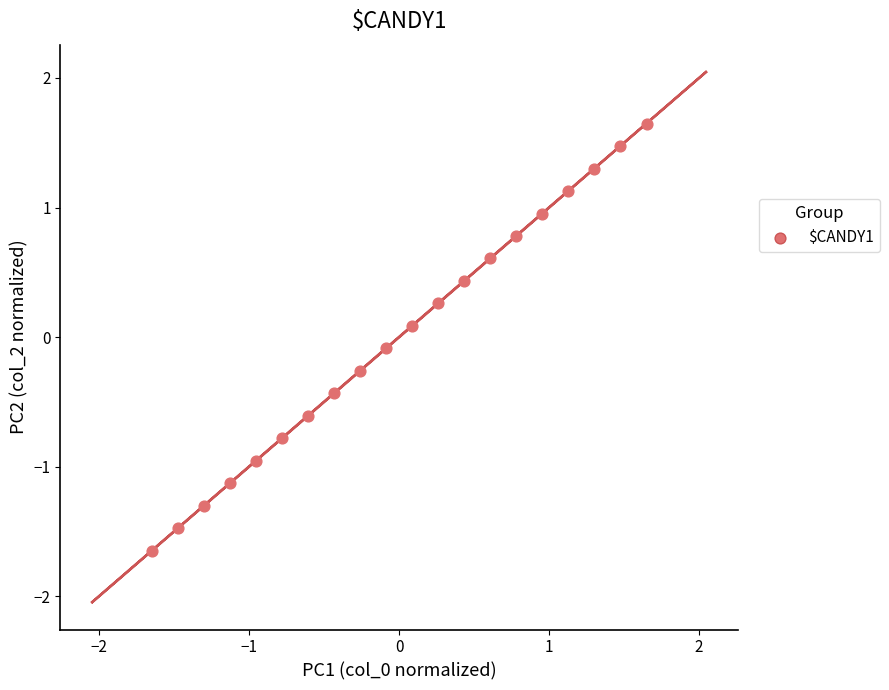

What is the range of Y values (max minus min)?

3.3